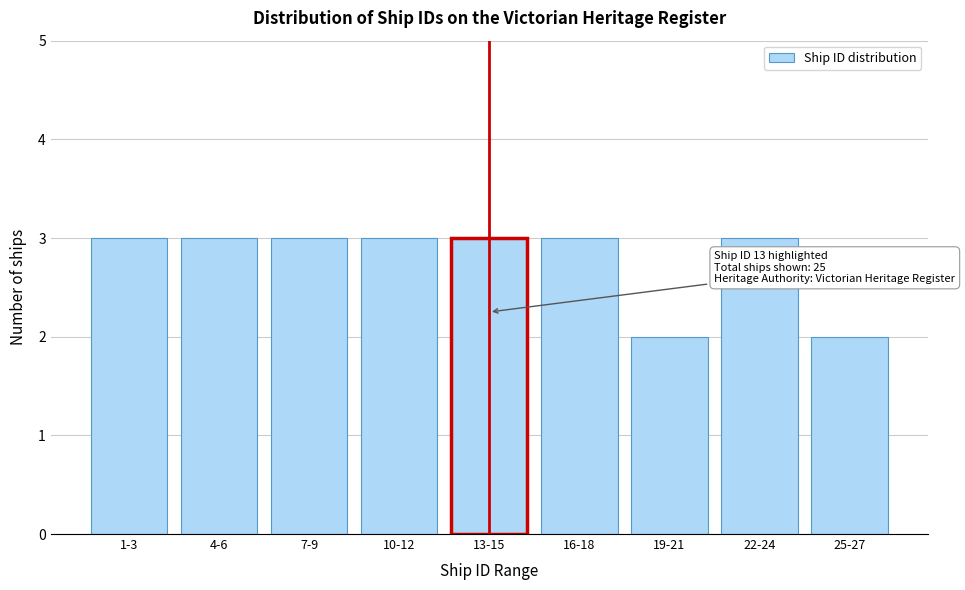

Reading left to right, extract all data points from this chart.

3	3	3	3	3	3	2	3	2